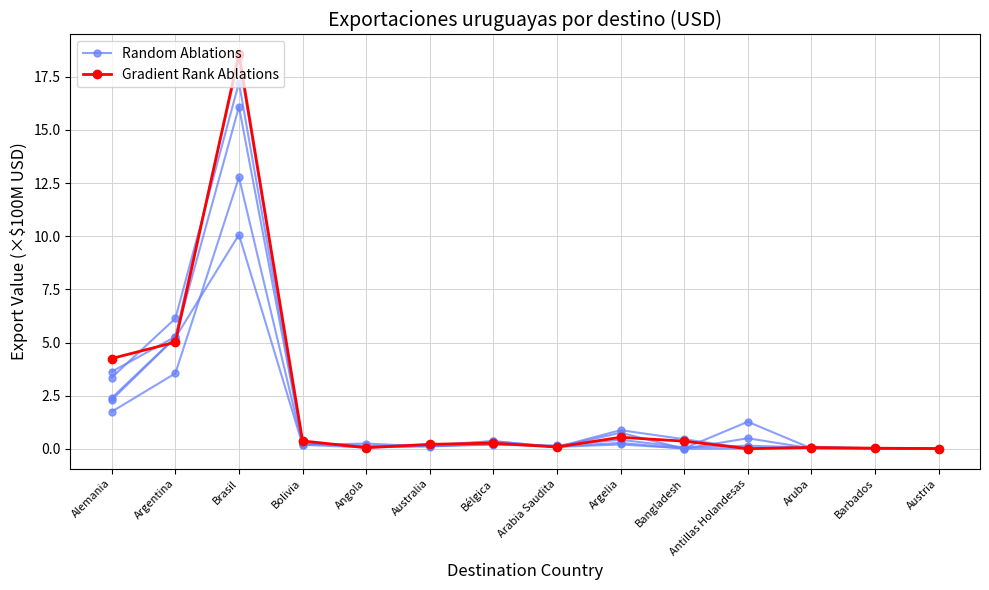

How many lines are shown in the chart?

2